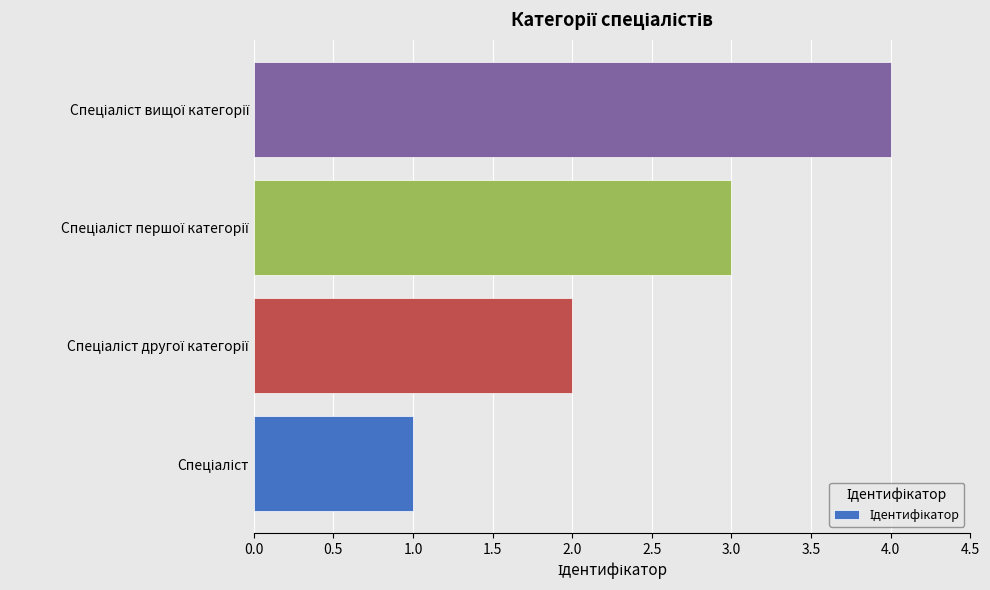

What is the sum of all values?

10